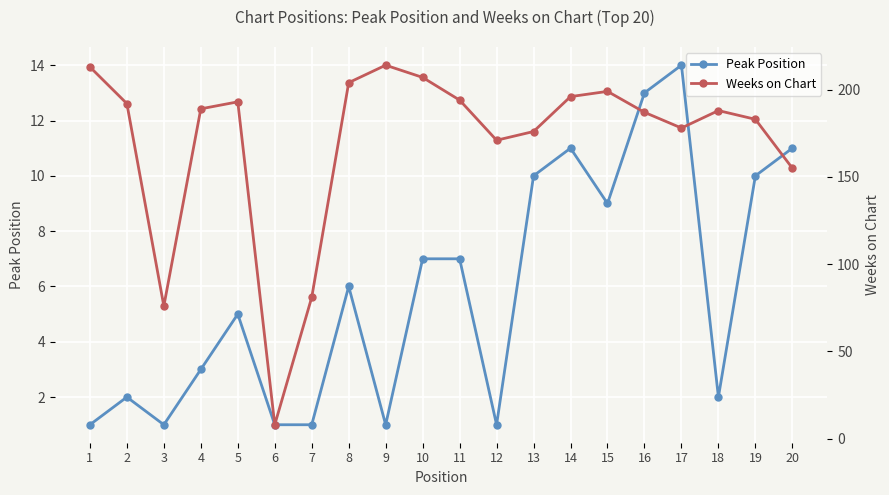

Where is the first local maximum for Peak Position?

2